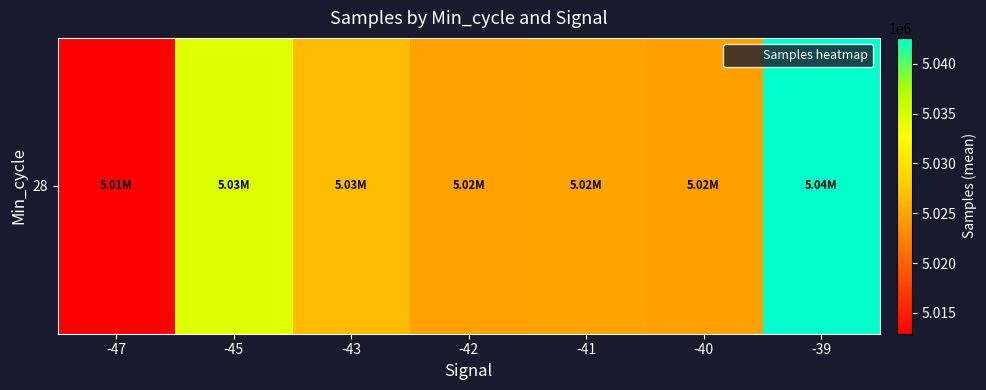

The value at -39 is 5042603.0. True or false?

True